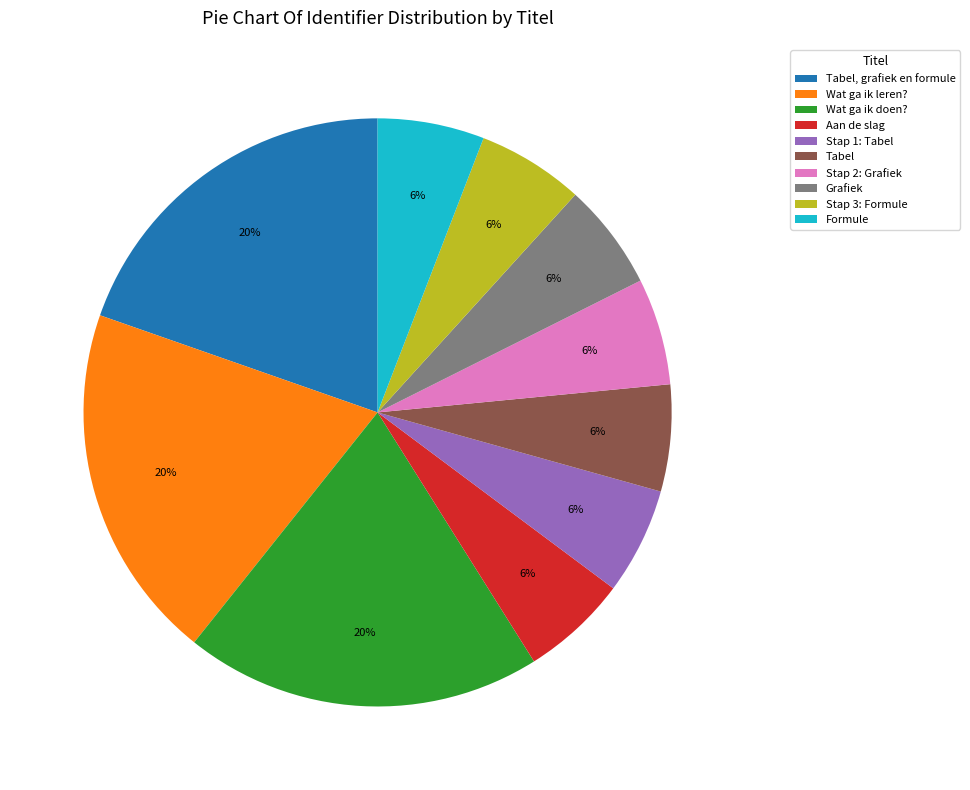

How many slices are in this pie chart?

10